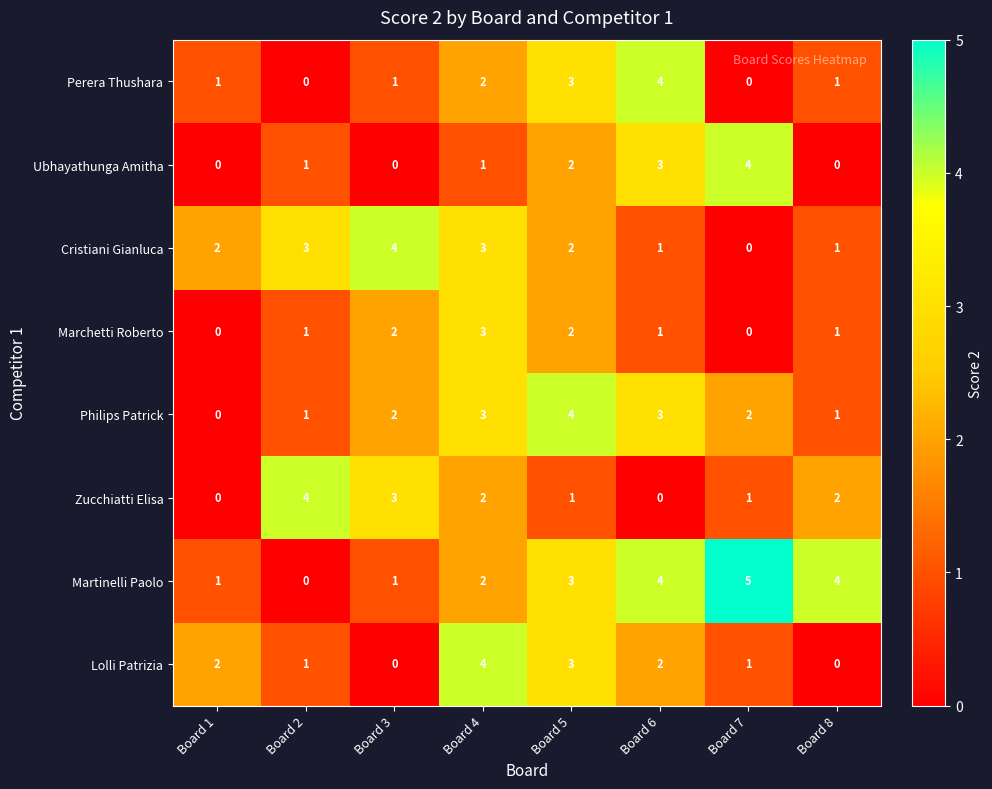

True or false: Zucchiatti Elisa has a value of 2 at Board 6.

False